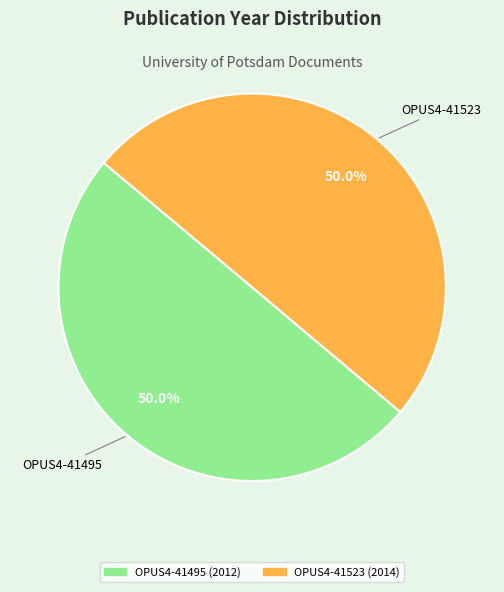

What percentage is the OPUS4-41495 slice, to the nearest percent?

50%